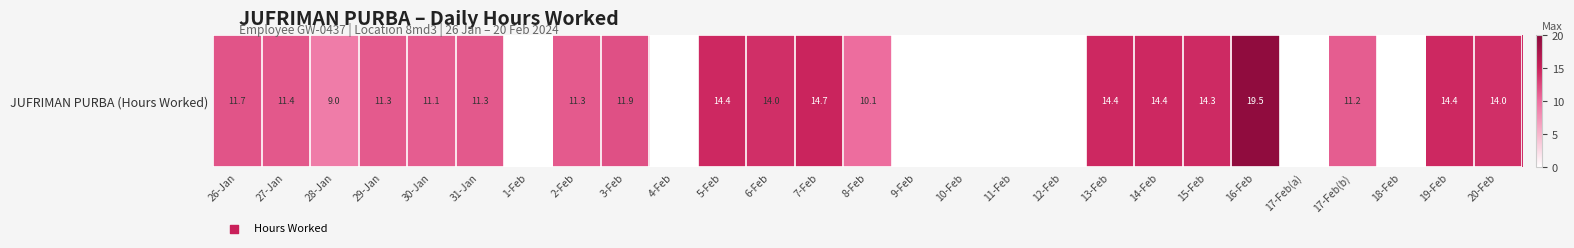

At which label is the value closest to 9?

28-Jan